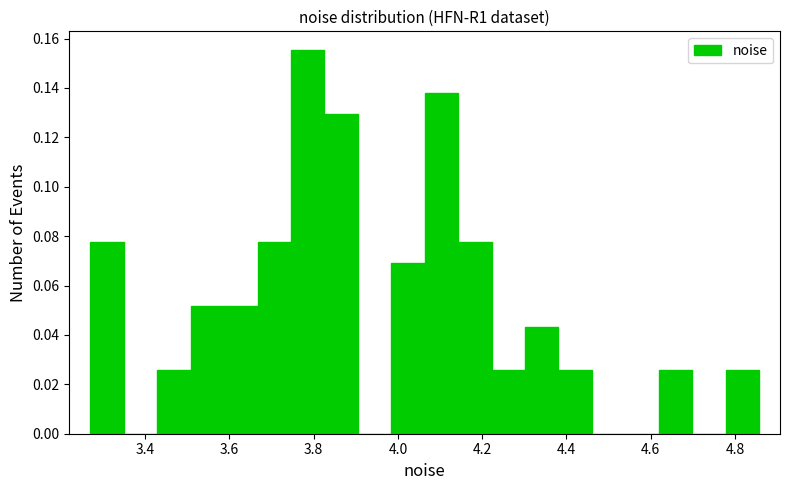

Read against the x-axis, roughly where is the centre of the tallest bar?

3.78